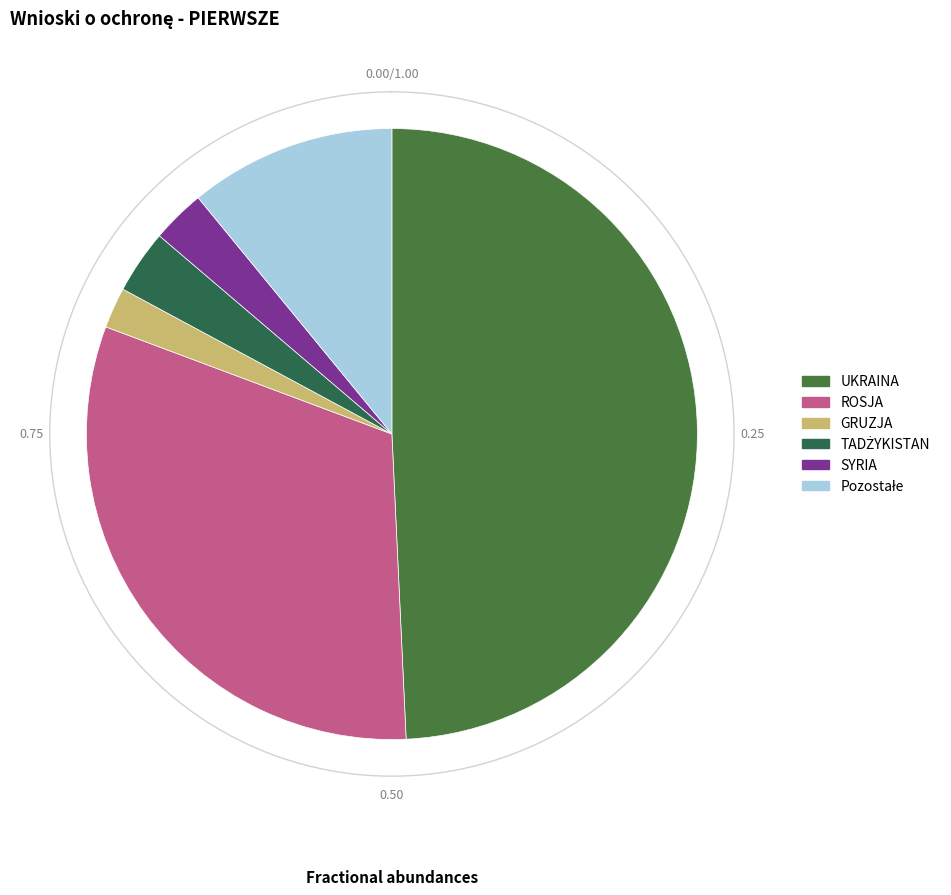

What is the smallest slice in the pie chart?

GRUZJA